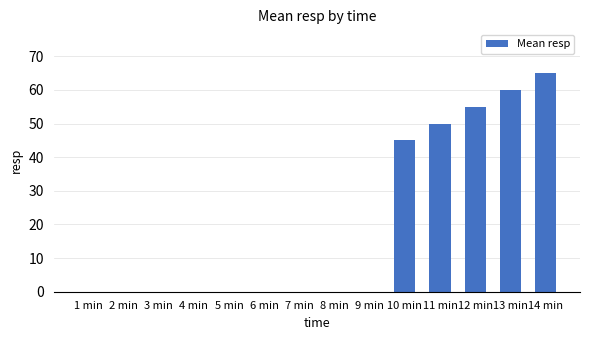

At which label is the value closest to 32?

10 min